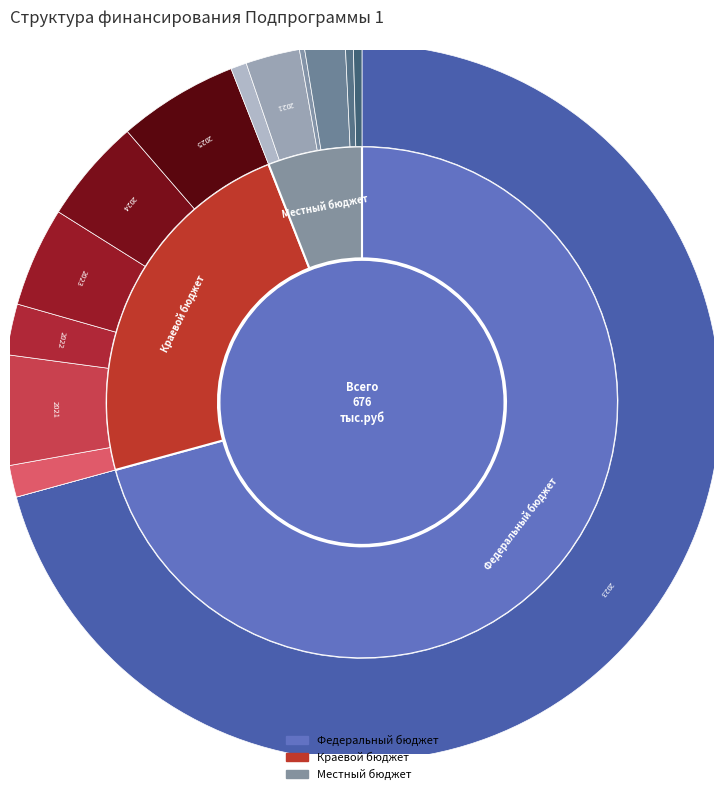

How many segments does this pie chart have?

3